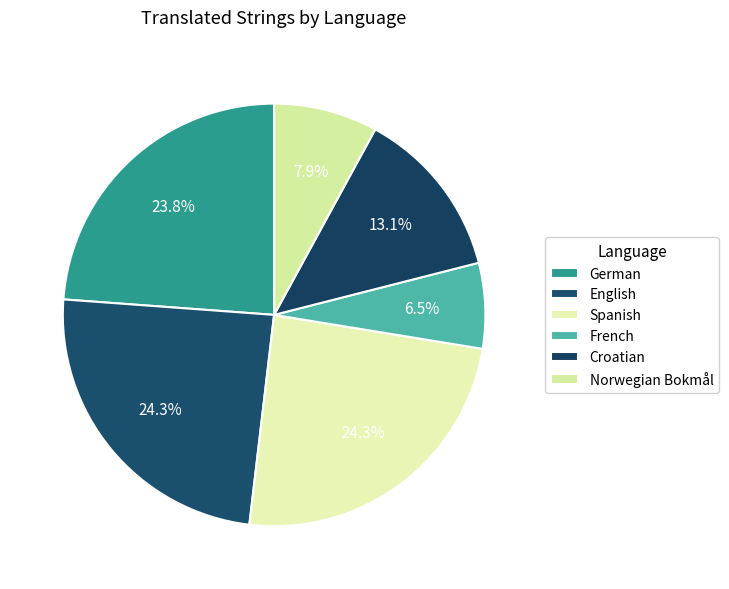

True or false: Croatian accounts for 13% of the total.

True